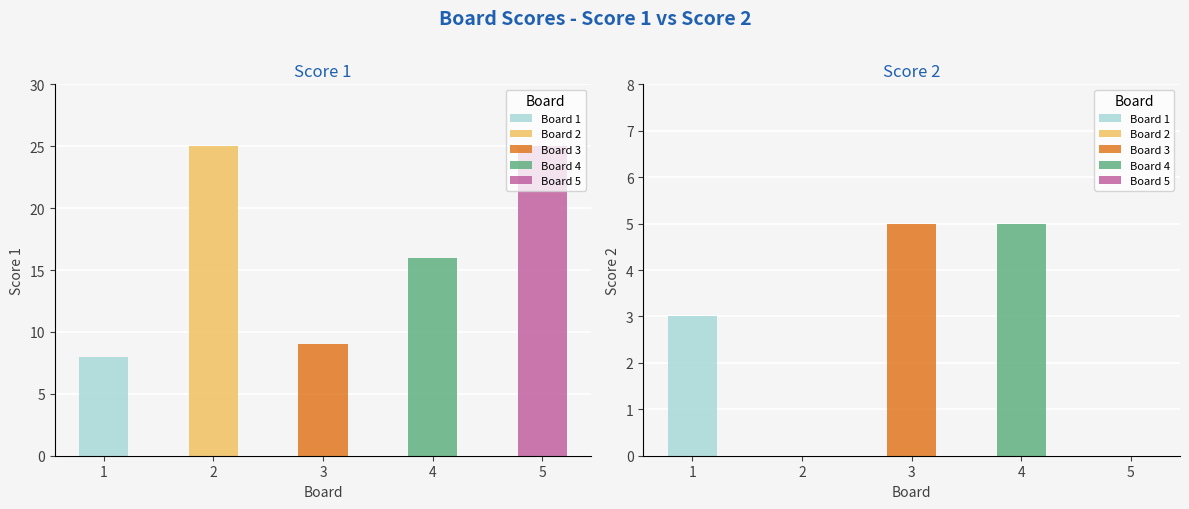

List the series in order of their overall mean, lowest first.

Score 2, Score 1